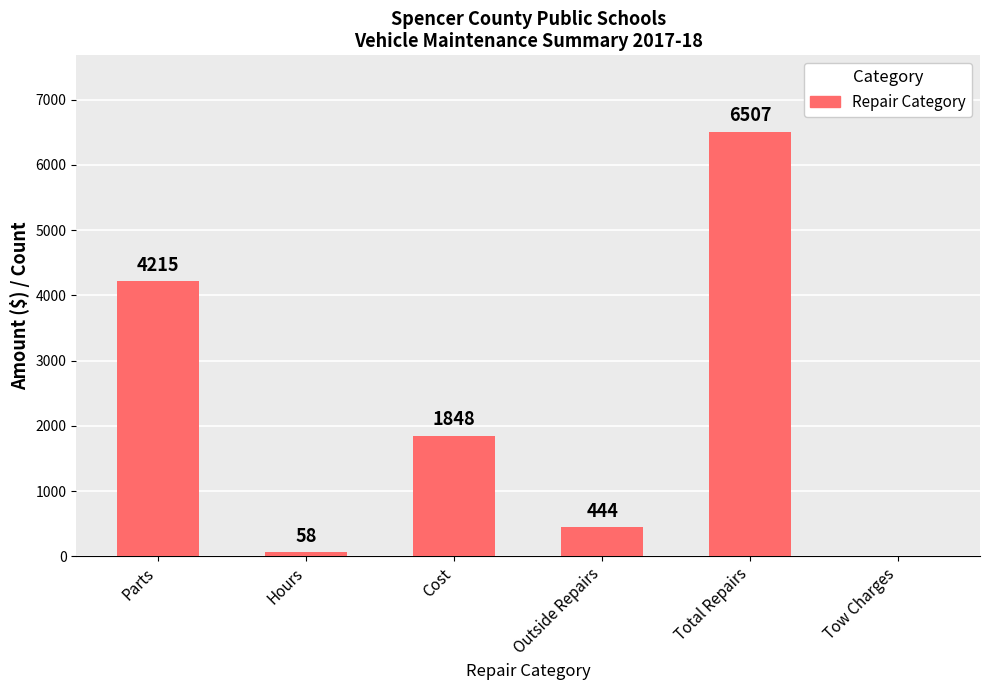

Between Parts and Outside Repairs, which is larger?

Parts